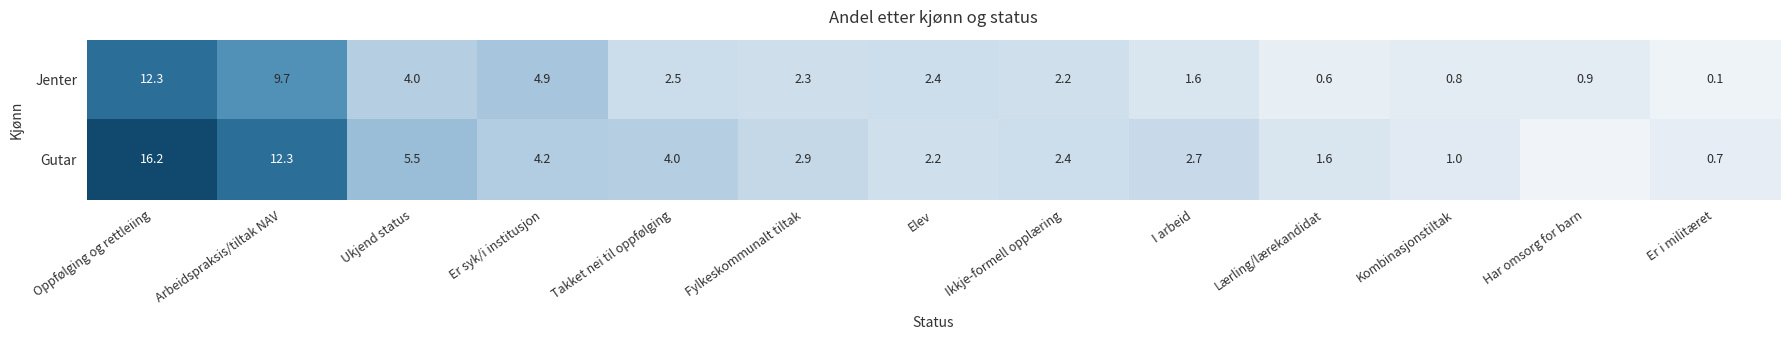

What is the difference between the Jenter values at Er i militæret and Arbeidspraksis/tiltak NAV?

9.6